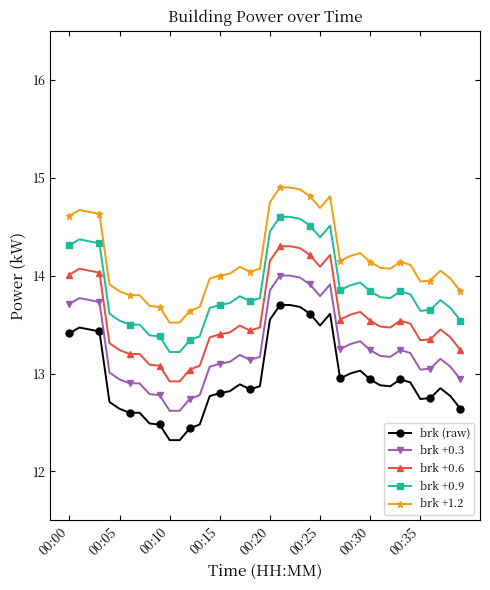

Which series has the largest total across all categories?

brk +1.2